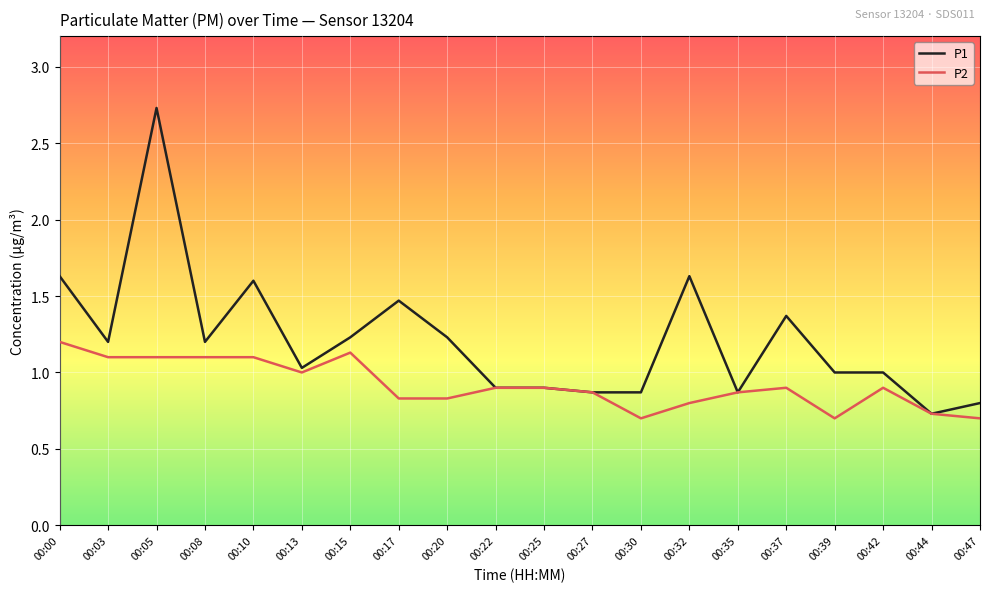

What are all the series names shown in the legend?

P1, P2